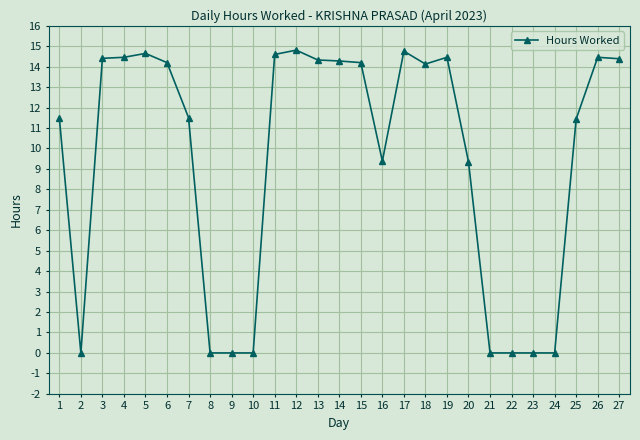

How many lines are shown in the chart?

1